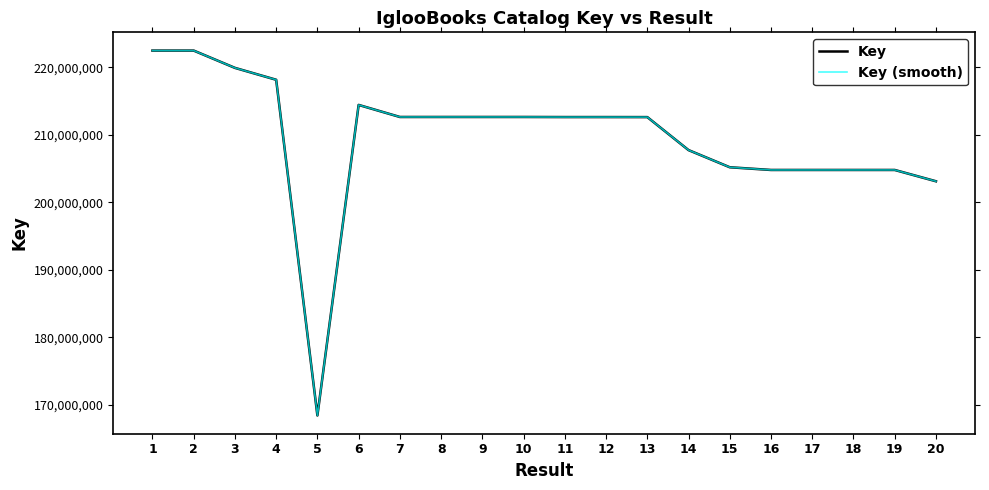

How many lines are shown in the chart?

2